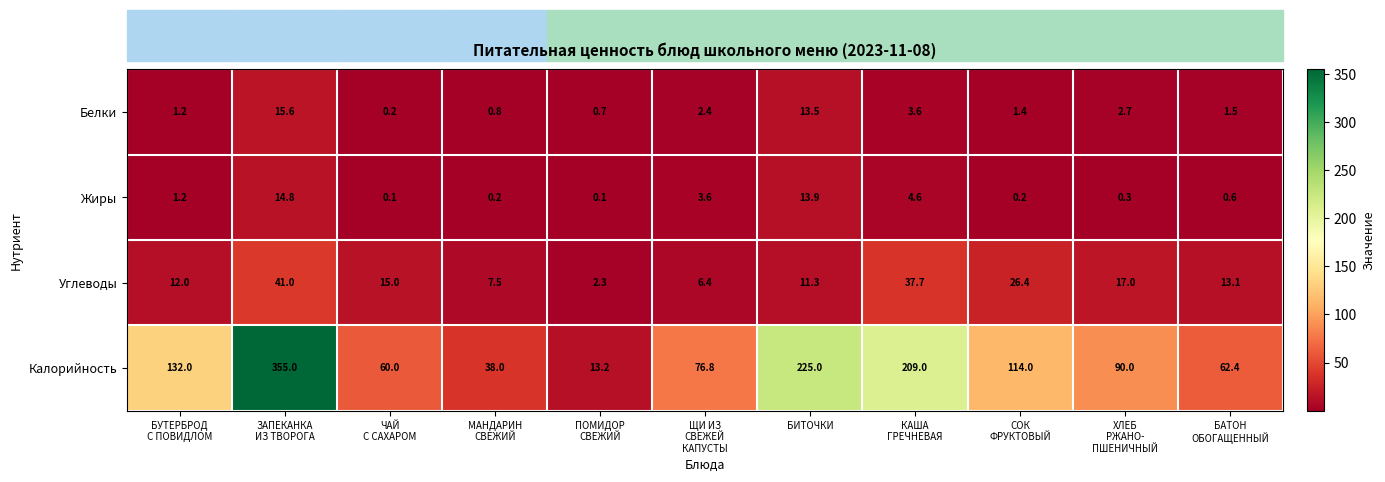

Rank the series by their maximum value, from lowest to highest.

Жиры, Белки, Углеводы, Калорийность